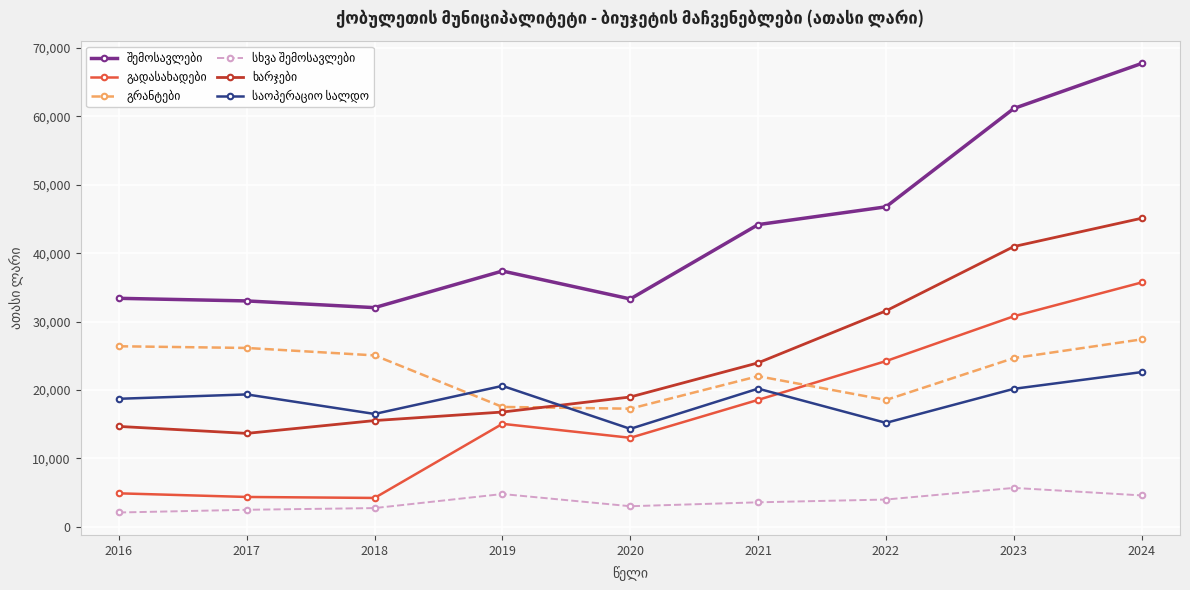

What is the spread (max minus min) of values at 2019?

32597.8